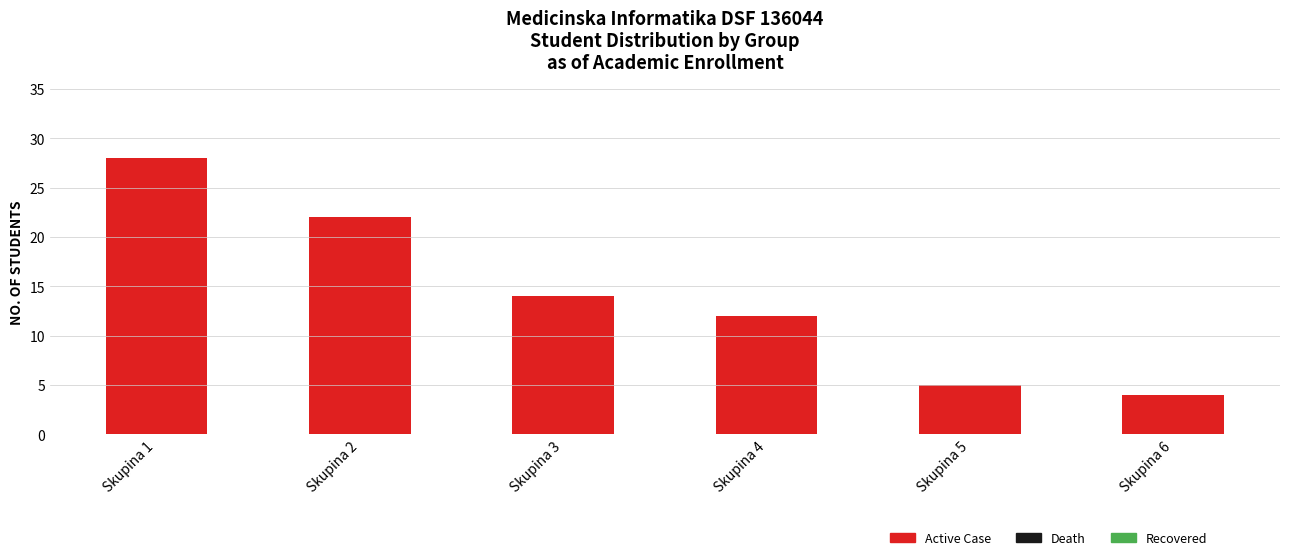

Where is the data nearest to the value 16?

Skupina 3